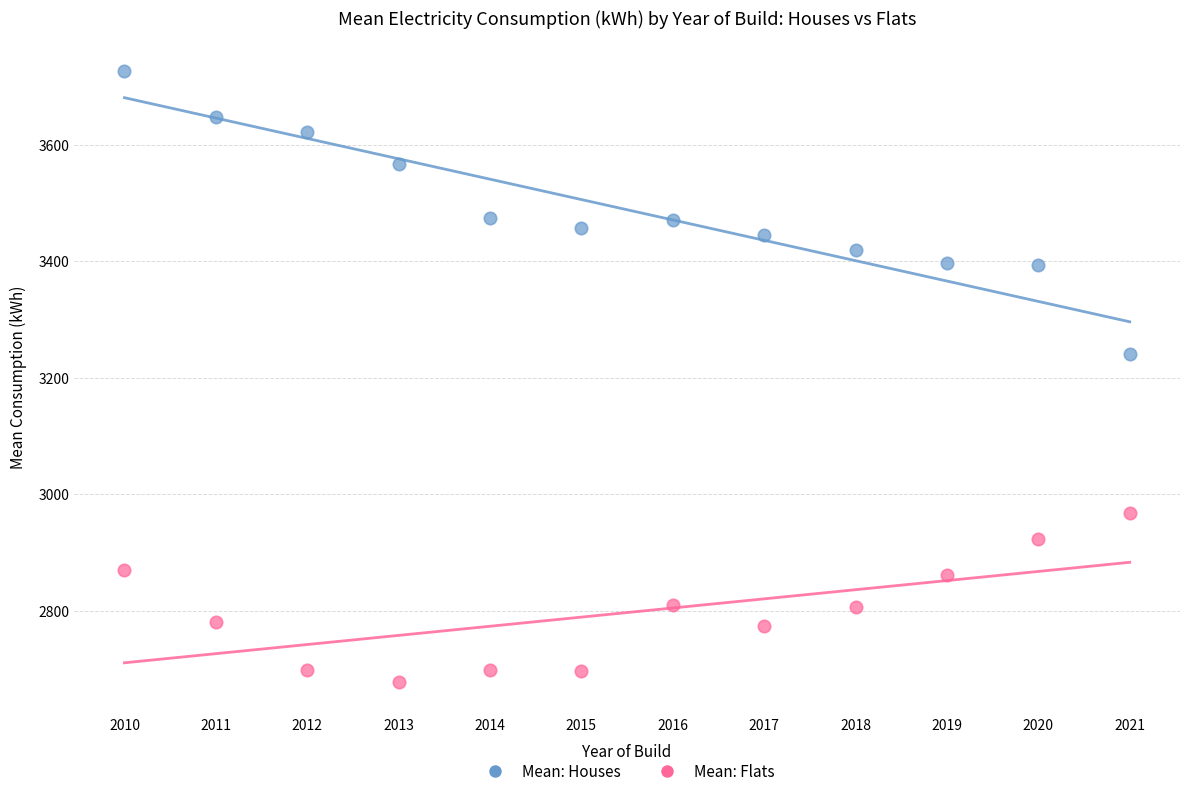

Across all series, what Y value is closest to 3201?

3240.7